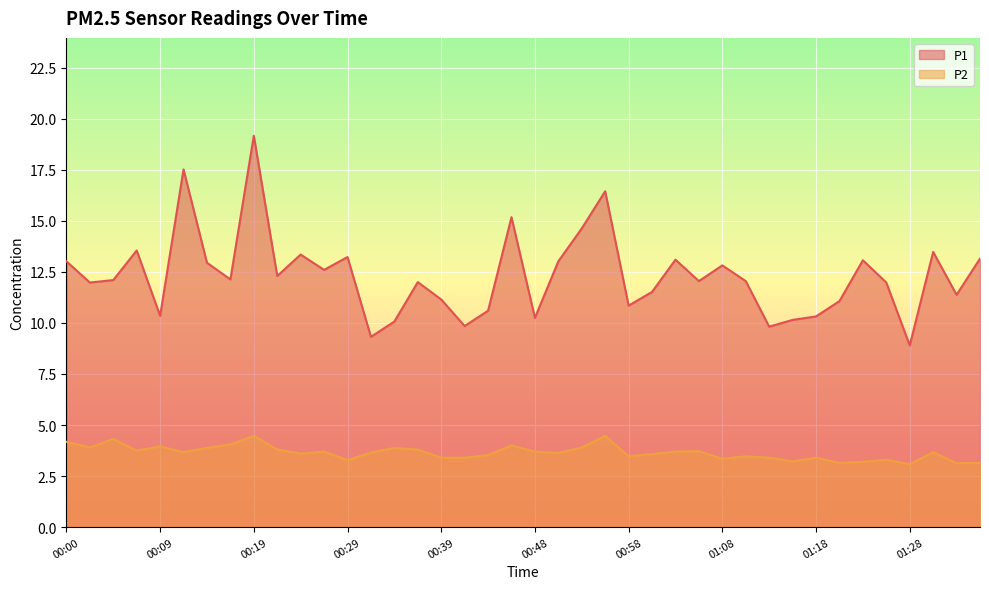

What is the spread (max minus min) of values at 00:58?

7.4